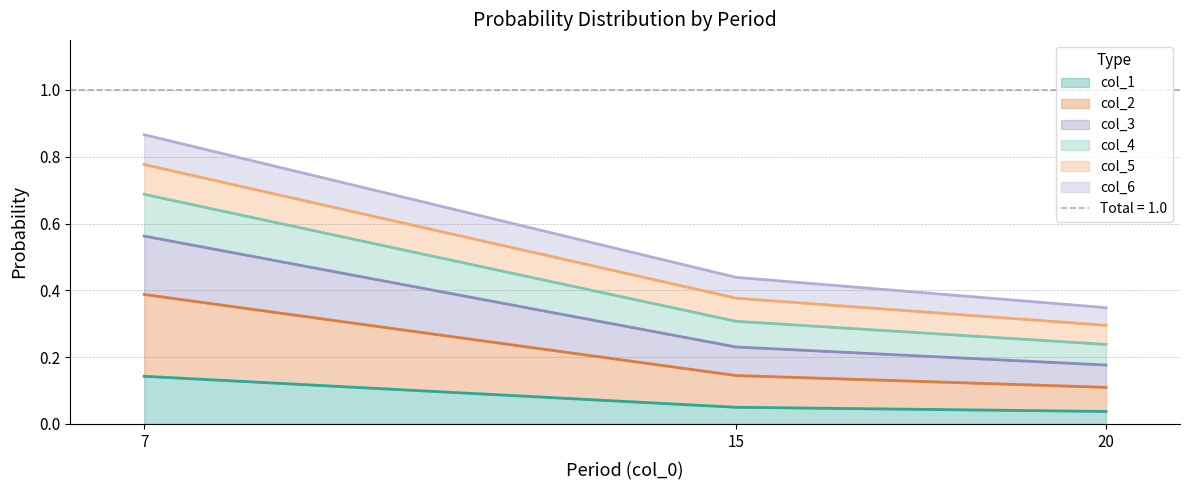

Count the col_1 values in the range 0 to 1.

3